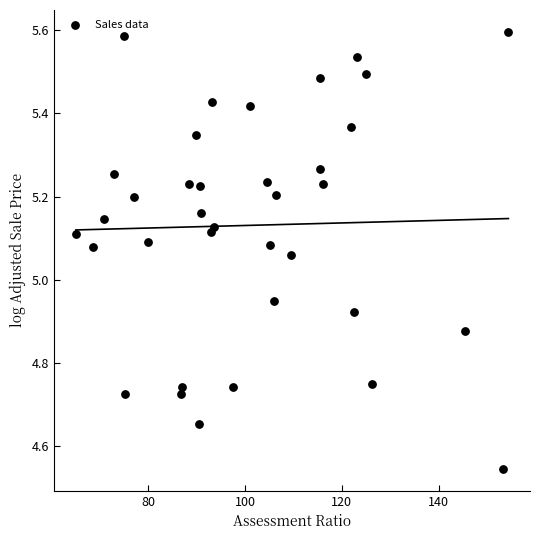

What is the range of Y values (max minus min)?

1.1